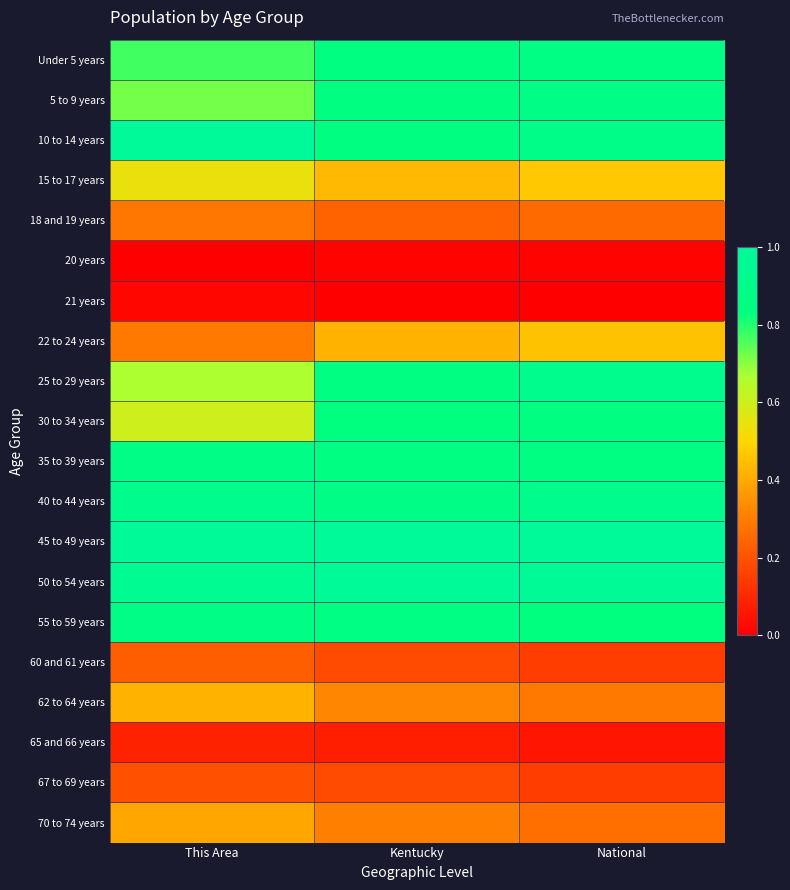

Which series has the largest total across all categories?

45 to 49 years